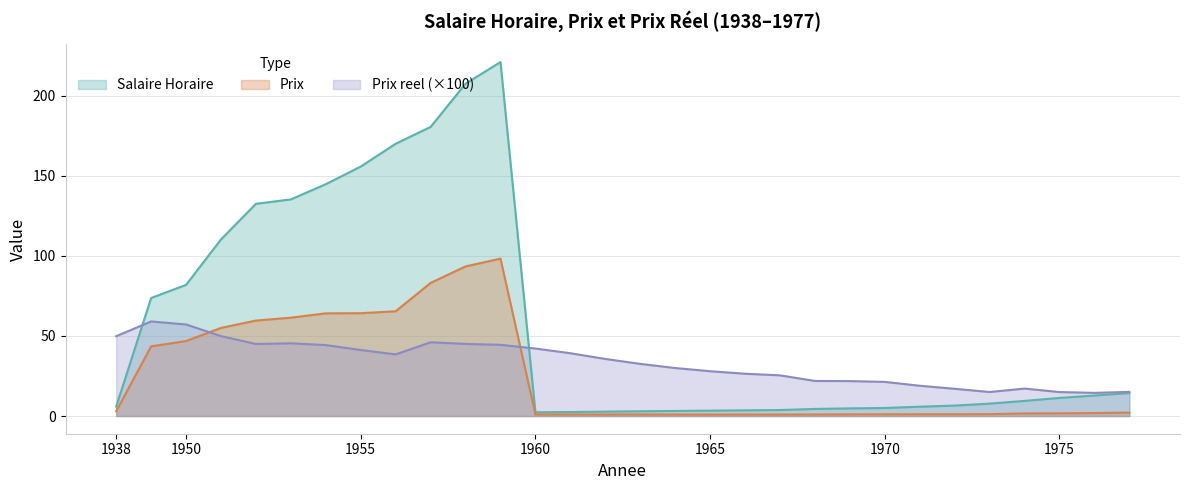

Is the value of Salaire Horaire at 1971 greater than the value of Prix at 1956?

No